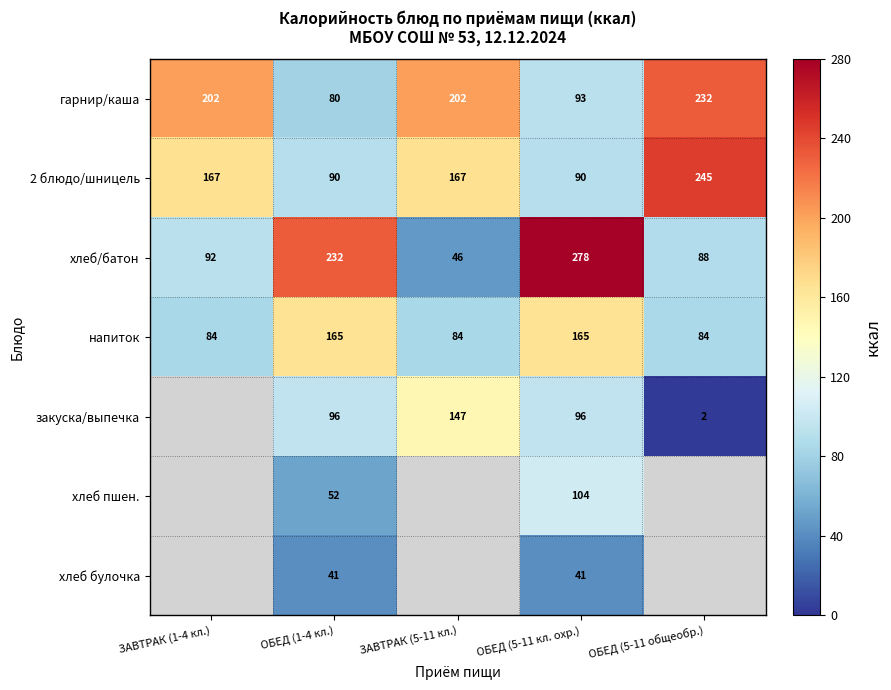

What is the spread (max minus min) of values at ЗАВТРАК (1-4 кл.)?

118.1